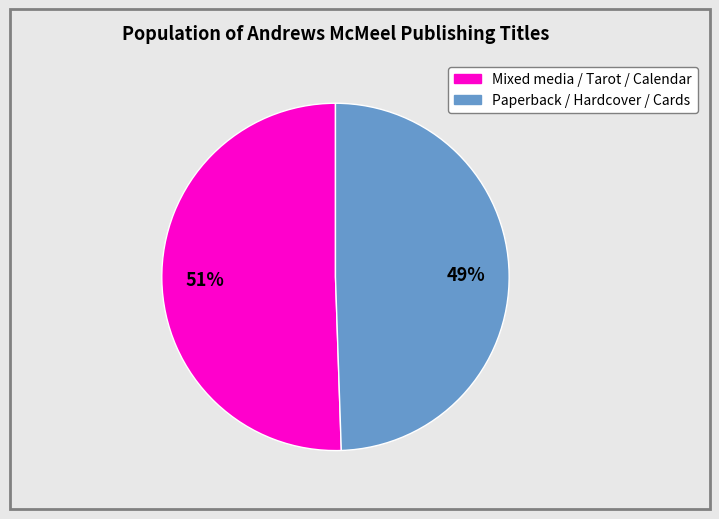

To the nearest percent, what is the average slice percentage?

50%